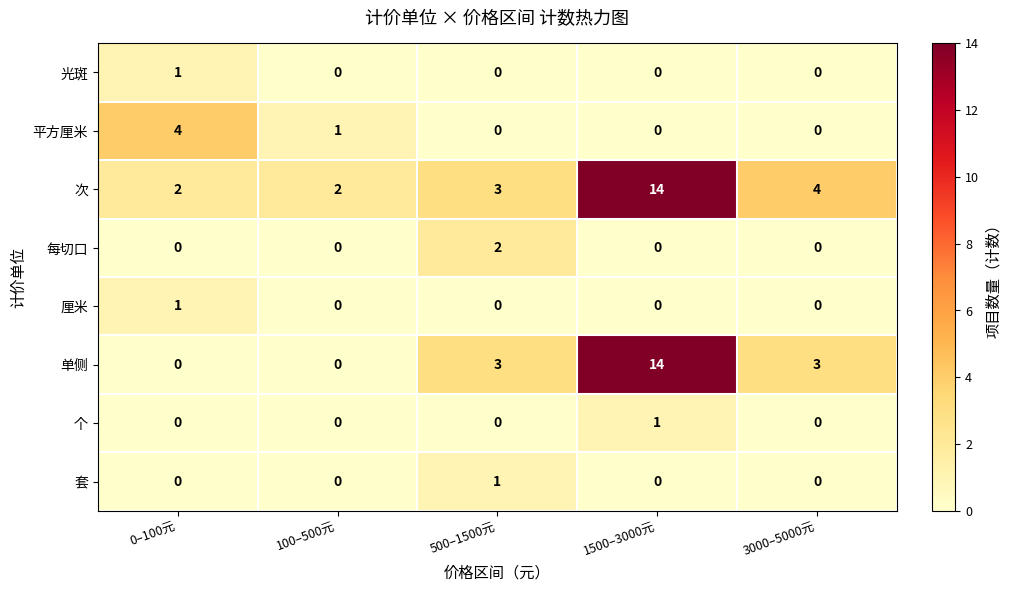

What is the difference between the highest and lowest values at 500–1500元?

3